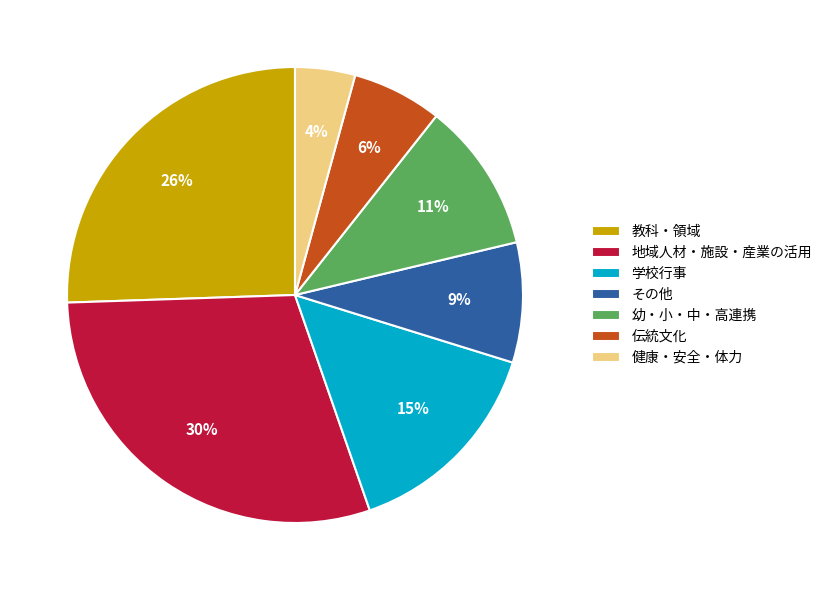

To the nearest percent, what is the difference between the 健康・安全・体力 and 地域人材・施設・産業の活用 slice percentages?

26%